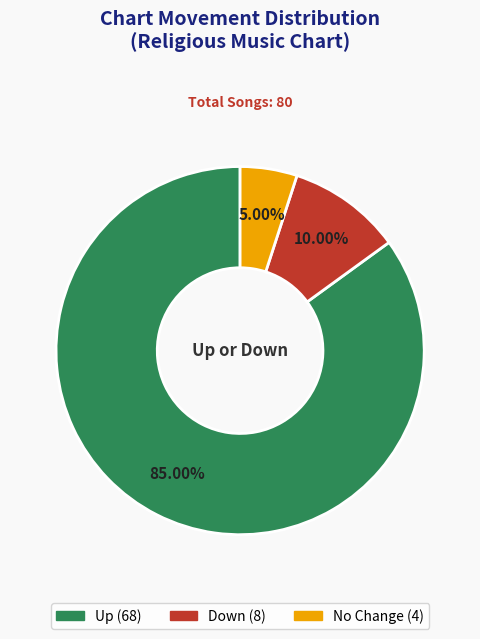

Is there any slice that represents more than half of the pie?

Yes